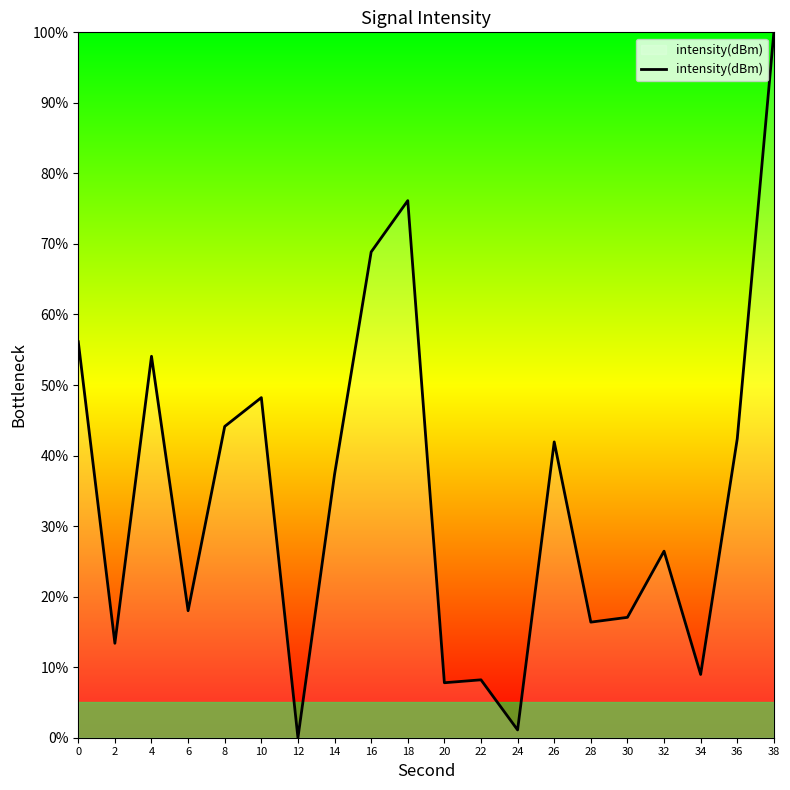

What is the maximum value shown in the chart?

100.0